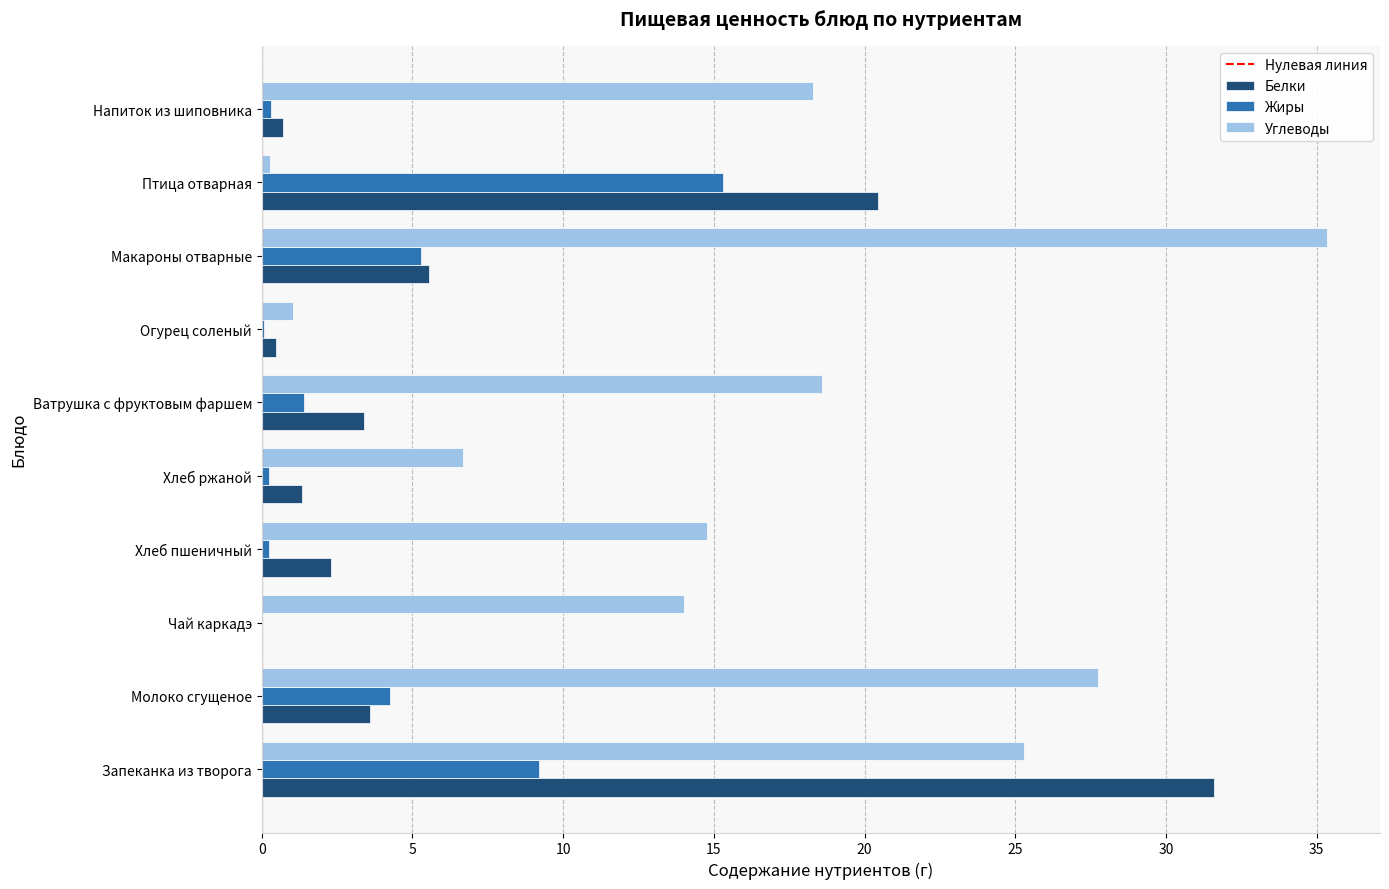

At which category is the sum across all series the highest?

Запеканка из творога